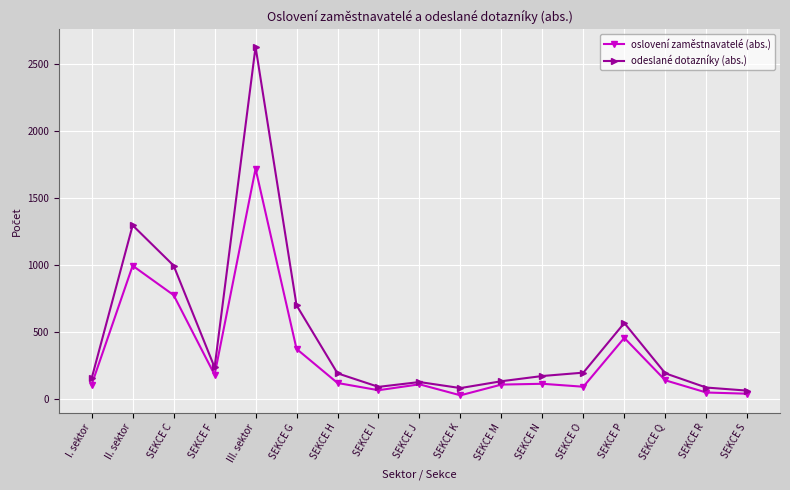

How many lines are shown in the chart?

2